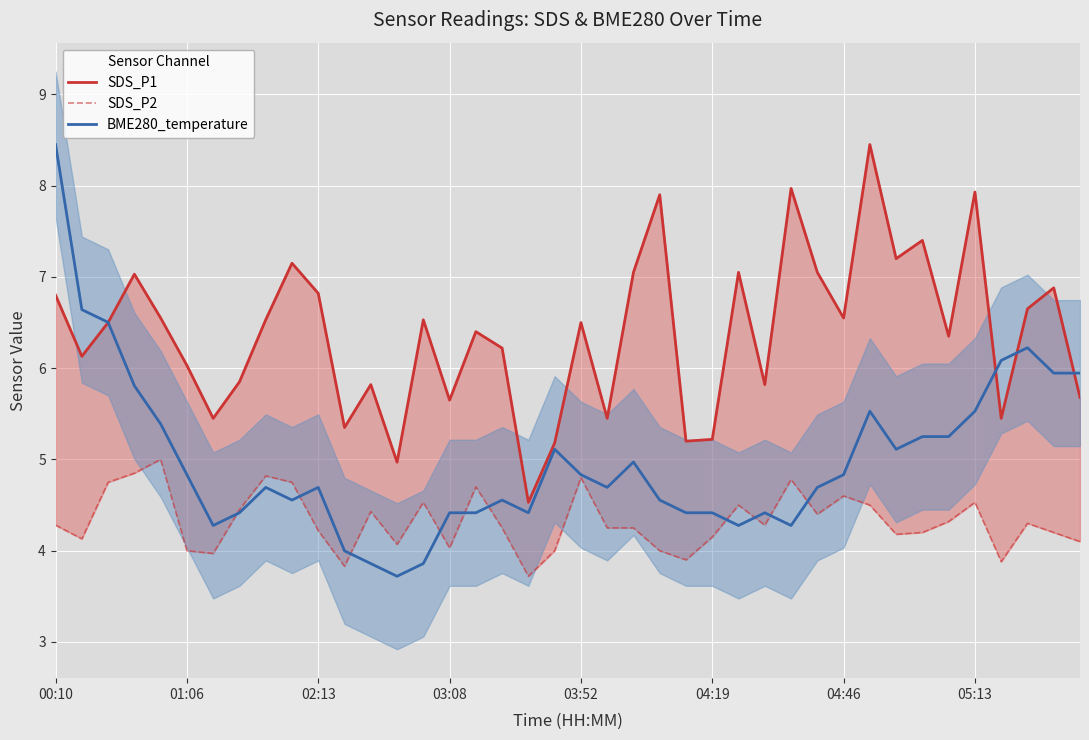

Reading left to right, list all the values displayed in this chart.

SDS_P1: 6.8	6.1	6.5	7.0	6.5	6.0	5.5	5.8	6.5	7.2	6.8	5.3	5.8	5.0	6.5	5.7	6.4	6.2	4.5	5.2	6.5	5.5	7.0	7.9	5.2	5.2	7.0	5.8	8.0	7.0	6.5	8.4	7.2	7.4	6.3	7.9	5.5	6.7	6.9	5.7
SDS_P2: 4.3	4.1	4.8	4.8	5.0	4.0	4.0	4.5	4.8	4.8	4.2	3.8	4.4	4.1	4.5	4.0	4.7	4.2	3.7	4.0	4.8	4.2	4.2	4.0	3.9	4.2	4.5	4.3	4.8	4.4	4.6	4.5	4.2	4.2	4.3	4.5	3.9	4.3	4.2	4.1
BME280_temperature: 8.4	6.6	6.5	5.8	5.4	4.8	4.3	4.4	4.7	4.6	4.7	4.0	3.9	3.7	3.9	4.4	4.4	4.6	4.4	5.1	4.8	4.7	5.0	4.6	4.4	4.4	4.3	4.4	4.3	4.7	4.8	5.5	5.1	5.3	5.3	5.5	6.1	6.2	5.9	5.9